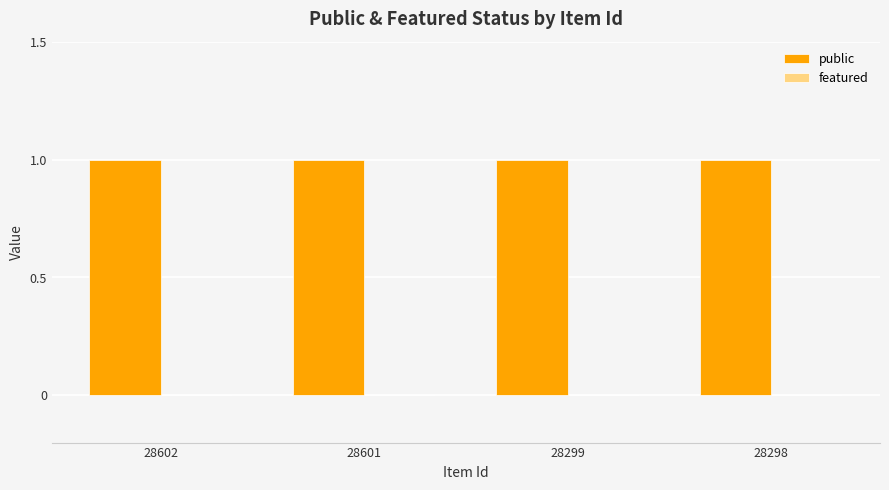

The value of featured at 28602 is 0. True or false?

True